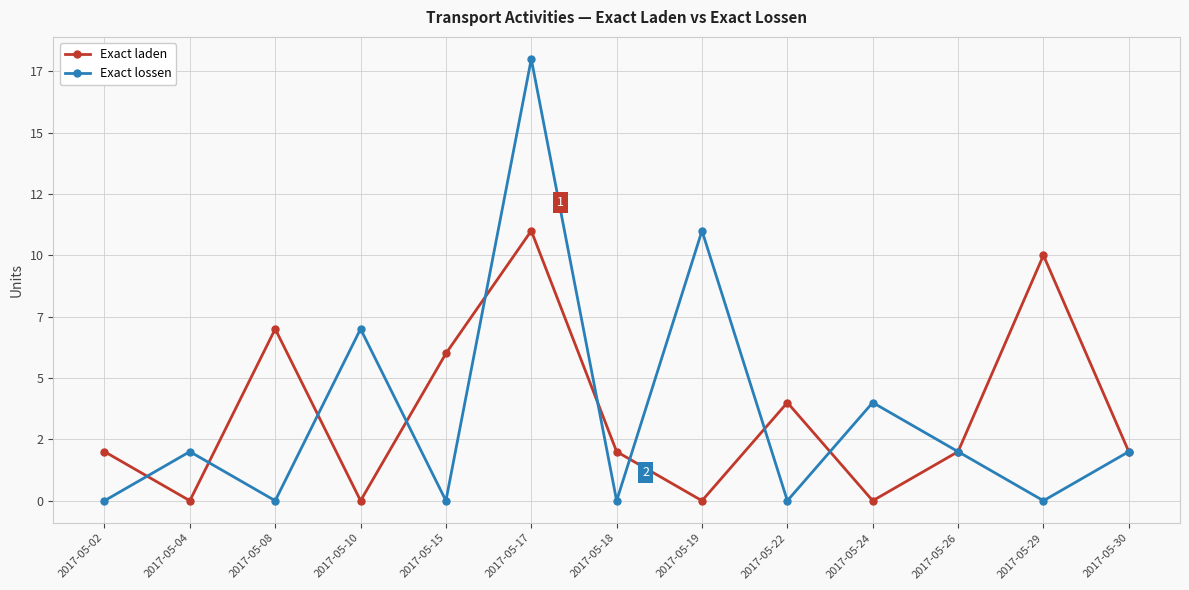

How many intersections are there between Exact laden and Exact lossen?

9